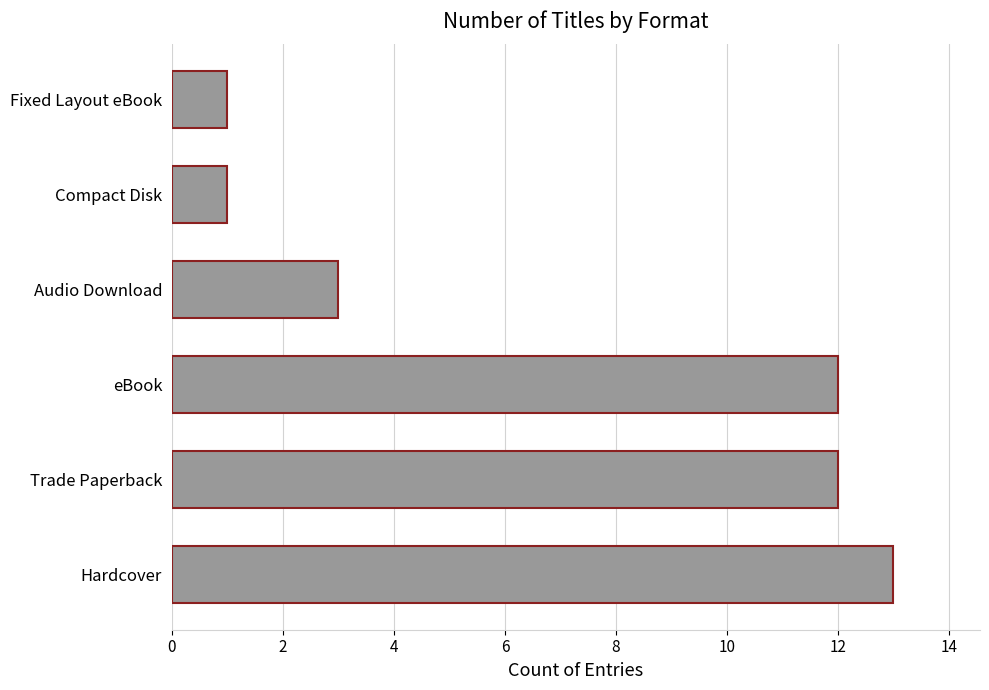

Approximately how many times larger is the value at Hardcover compared to Audio Download?

4.3